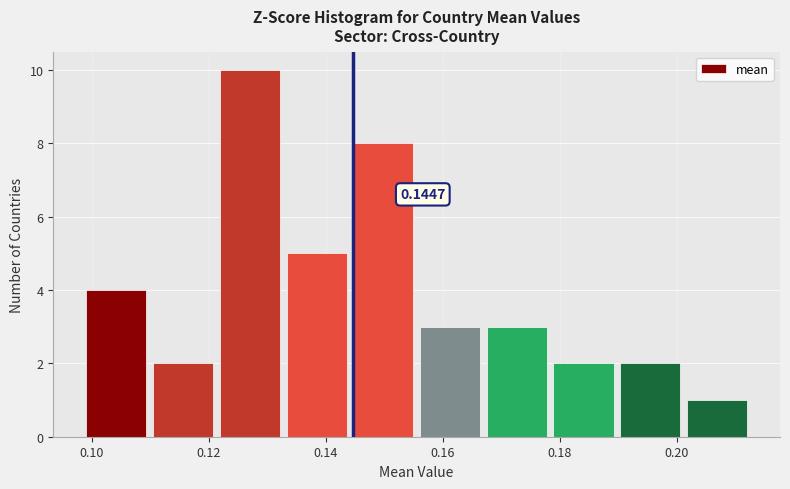

Over which range of the x-axis is the bar tallest?

0.122 to 0.132